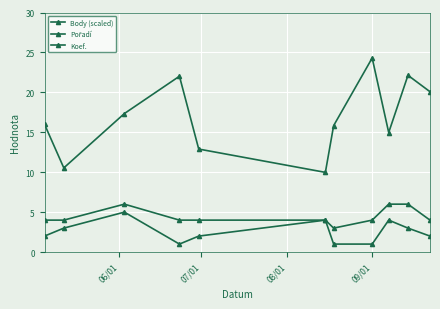

Is this an area chart (filled region under the line)?

No